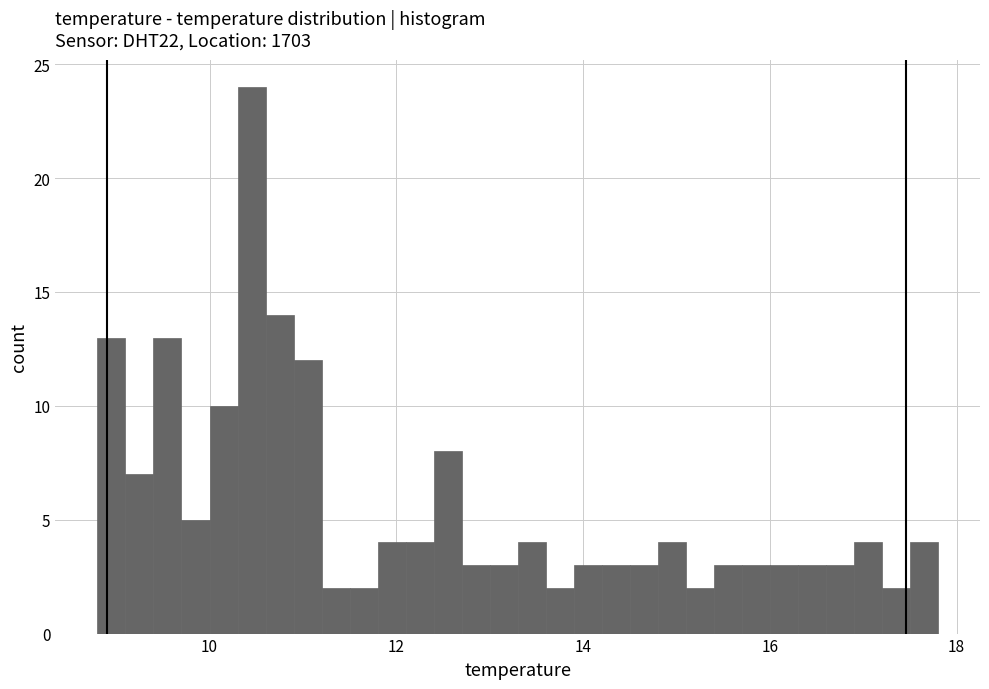

Around what value on the x-axis is the tallest bar? Give the approximate position of its centre, as read against the axis.

10.4